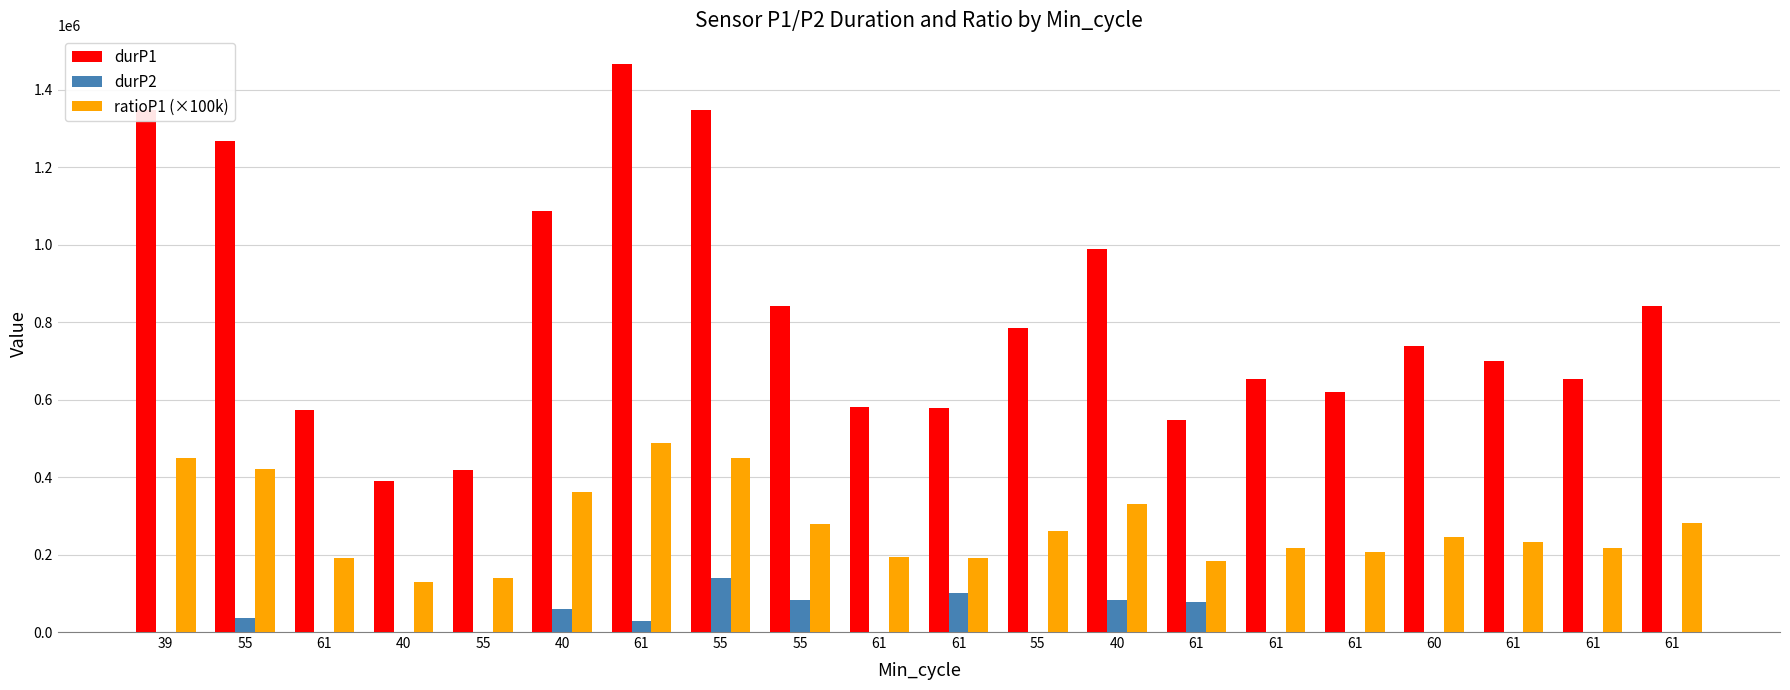

Reading right to left, transcribe all the data shown in this chart.

durP1: 61=842231.0	61=651964.0	61=700116.0	60=738254.0	61=620734.0	61=654327.0	61=547738.0	40=989280.0	55=785385.0	61=577041.0	61=579965.0	55=841482.0	55=1348697.0	61=1466920.0	40=1087115.0	55=418925.0	40=389630.0	61=574254.0	55=1266311.0	39=1347573.0
durP2: 61=0.0	61=0.0	61=0.0	60=0.0	61=0.0	61=0.0	61=78034.0	40=83876.0	55=0.0	61=100022.0	61=0.0	55=83677.0	55=140467.0	61=29329.0	40=60093.0	55=0.0	40=0.0	61=0.0	55=36213.0	39=0.0
ratioP1 (×100k): 61=281000.0	61=217000.0	61=233000.0	60=246000.0	61=207000.0	61=218000.0	61=183000.0	40=330000.0	55=262000.0	61=192000.0	61=193000.0	55=280000.0	55=450000.0	61=489000.0	40=362000.0	55=140000.0	40=130000.0	61=191000.0	55=422000.0	39=449000.0